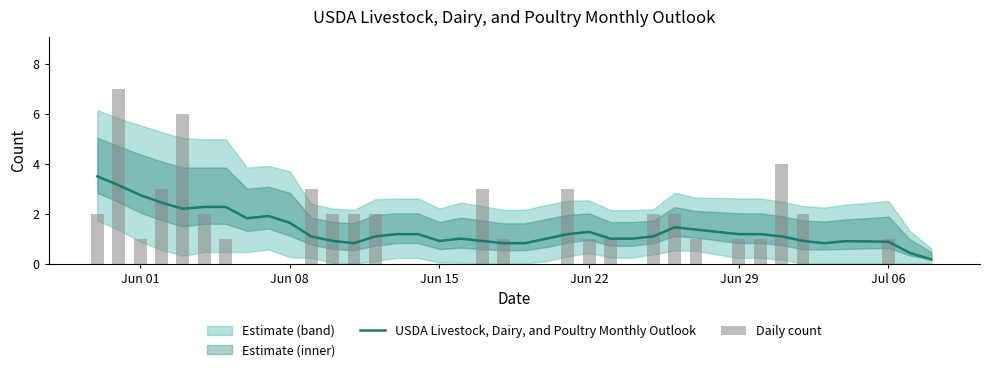

How many groups of bars are there?

40